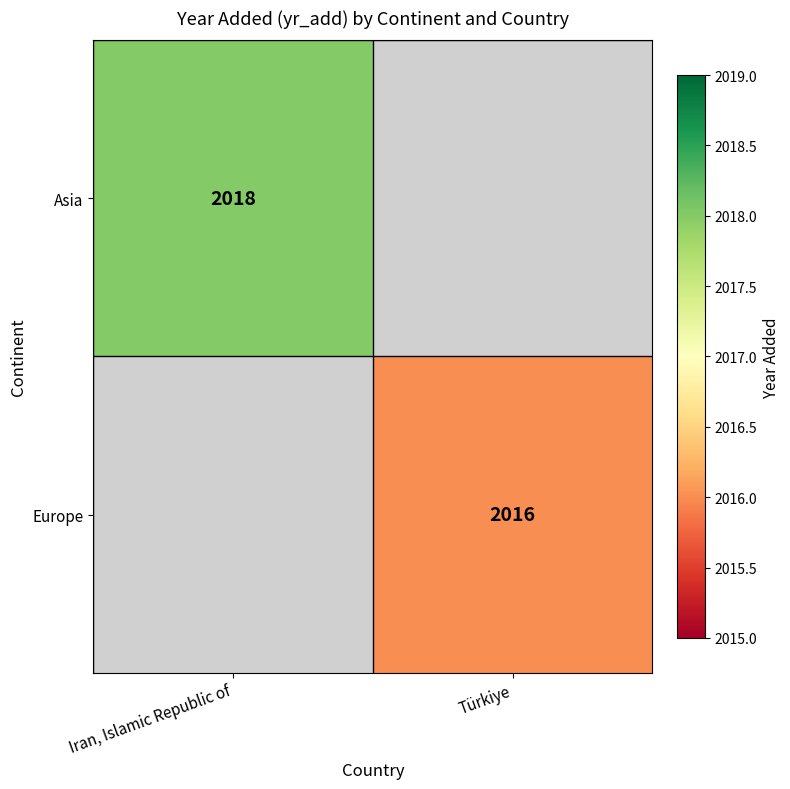

Count the number of data series in this chart.

2